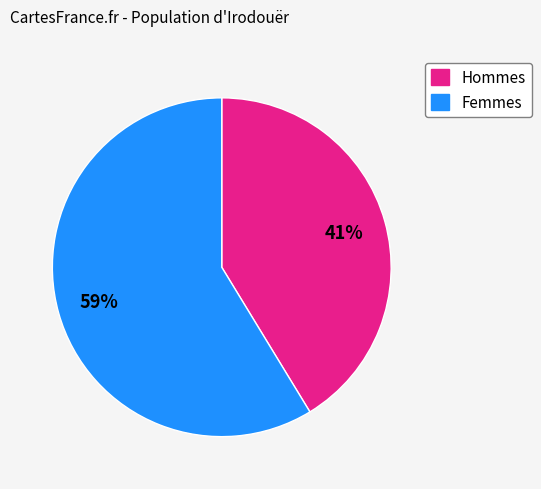

To the nearest percent, what is the average slice percentage?

50%